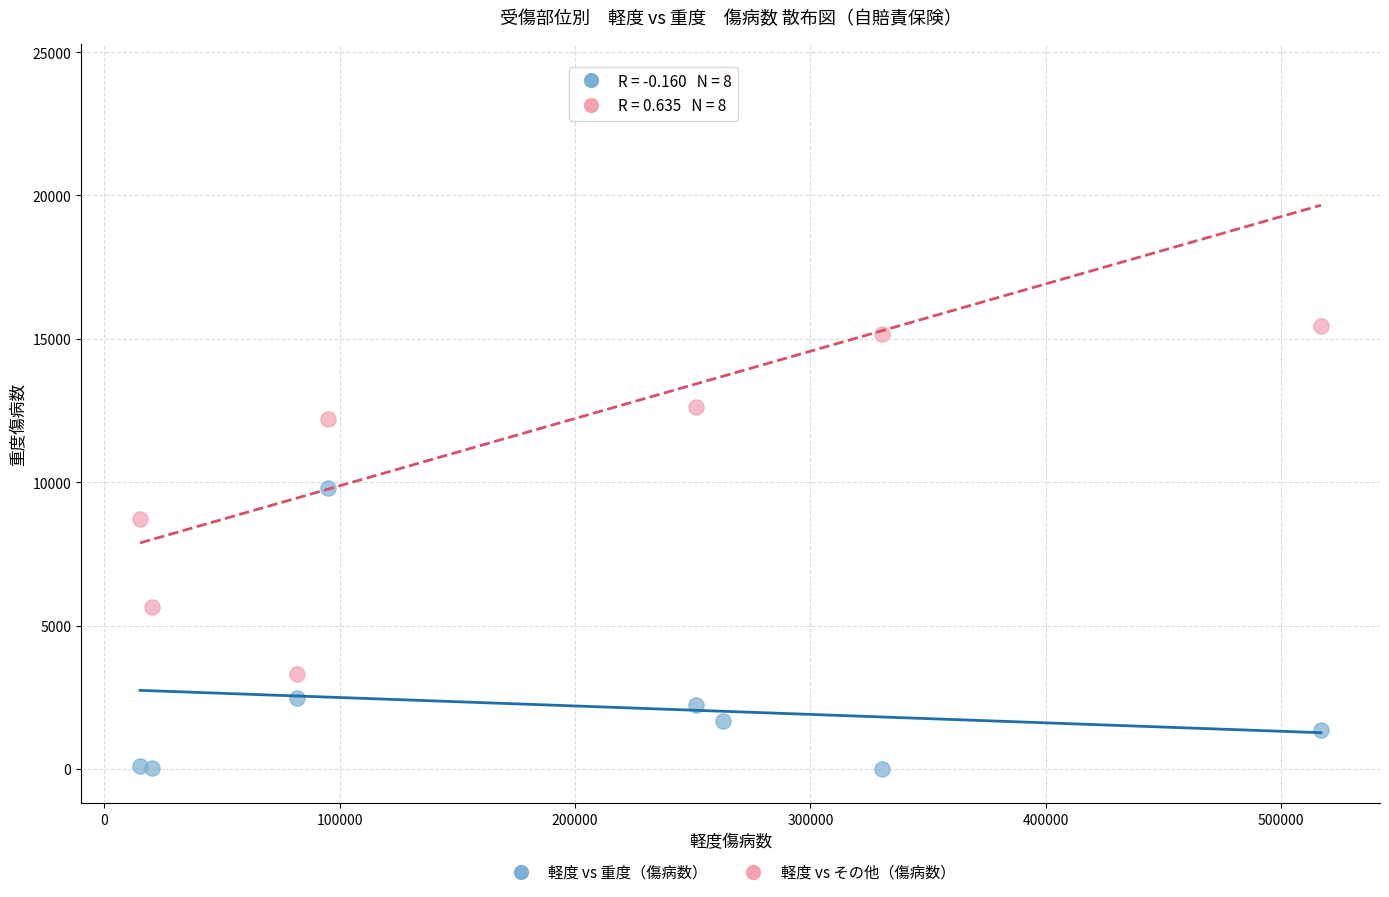

Which series reaches the maximum Y coordinate?

軽度 vs その他（傷病数）